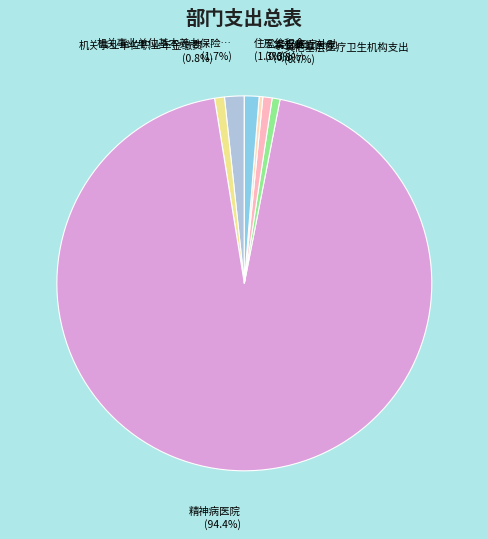

How many segments does this pie chart have?

7